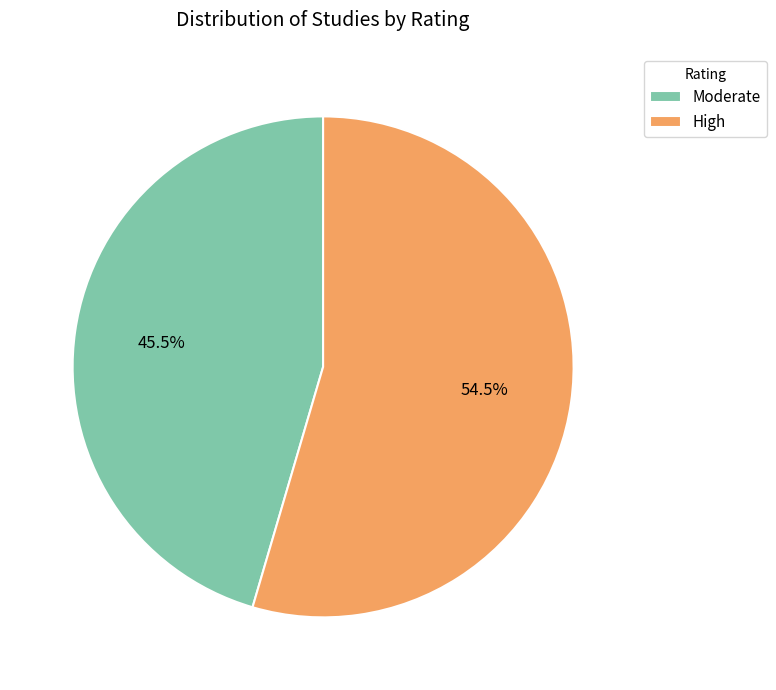

Between Moderate and High, which is larger?

High